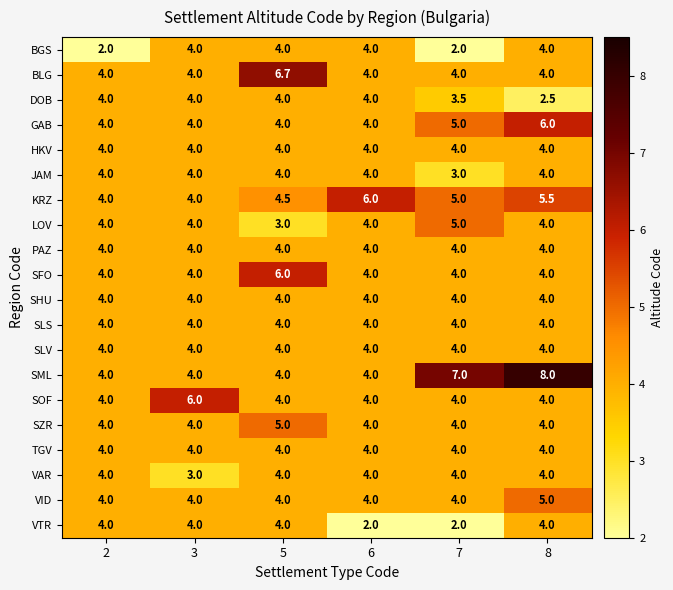

At which category is the sum across all series the highest?

8